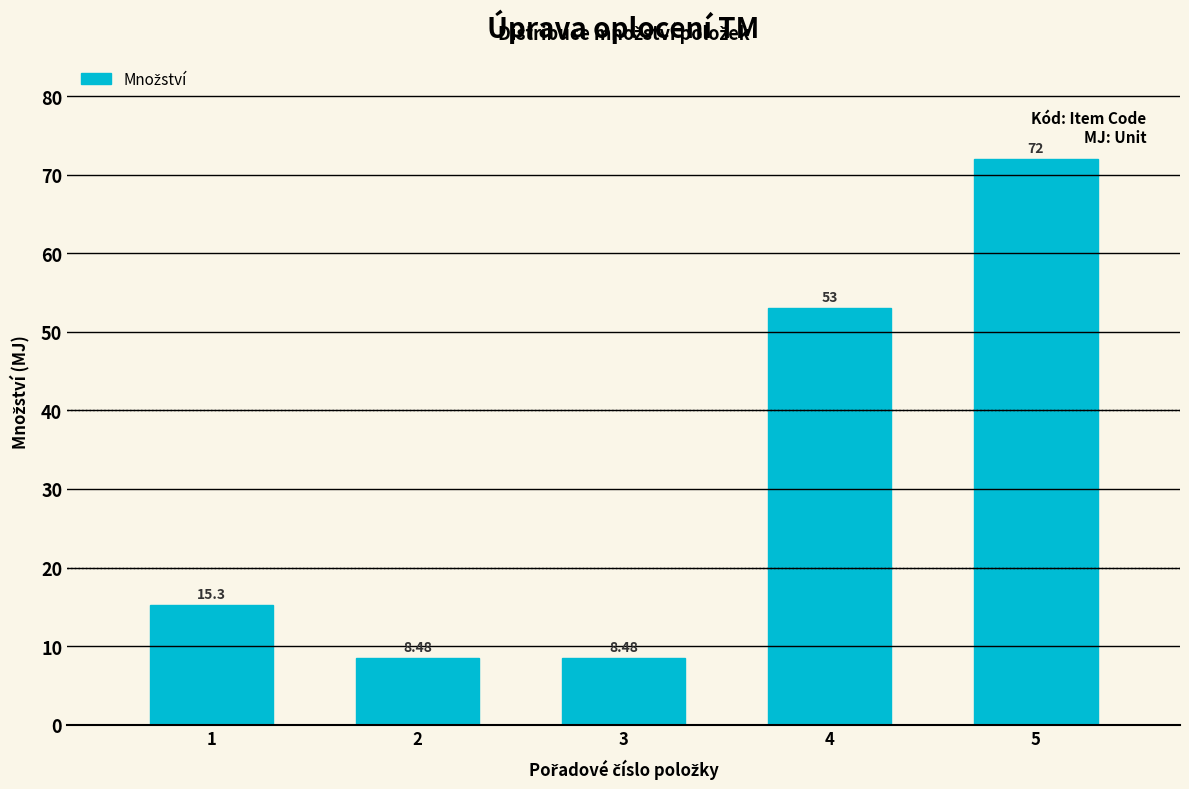

Approximately how many times larger is the value at 4 compared to 5?

0.7